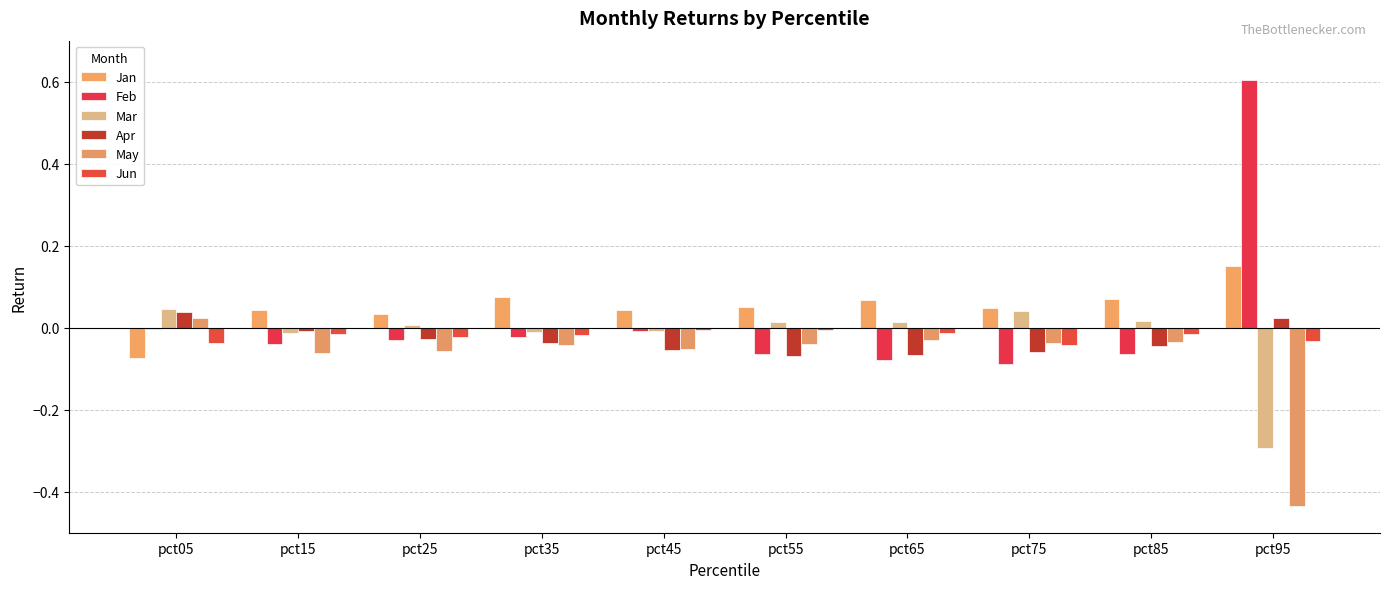

Rank the series by their maximum value, from lowest to highest.

Jun, May, Apr, Mar, Jan, Feb